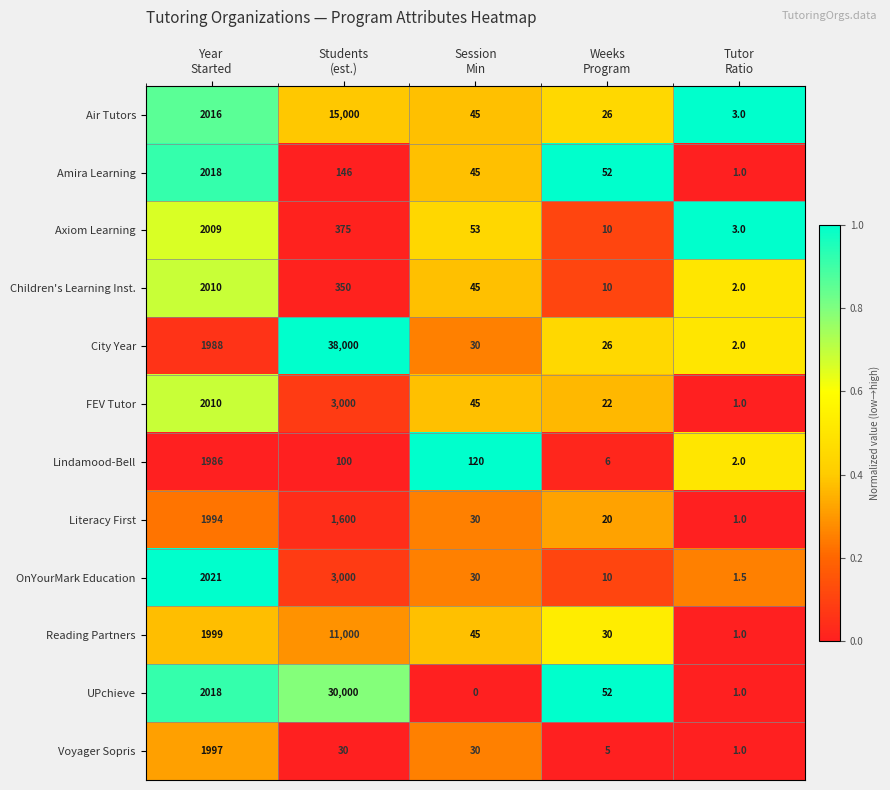

What is the maximum value shown in the chart?

38000.0